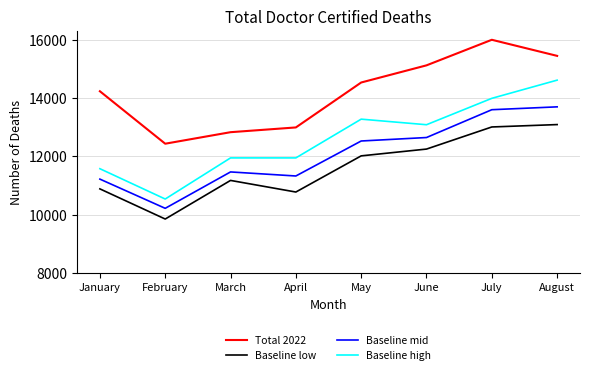

True or false: Baseline high has a value of 13275 at May.

True